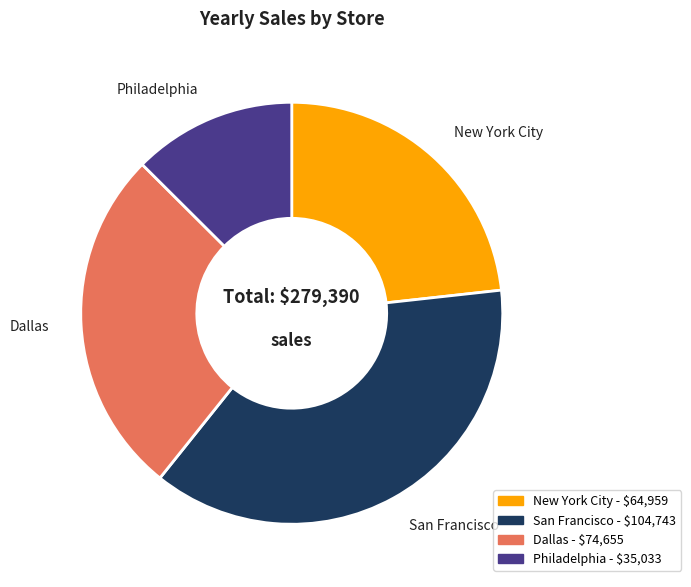

Between Dallas and Philadelphia, which is larger?

Dallas